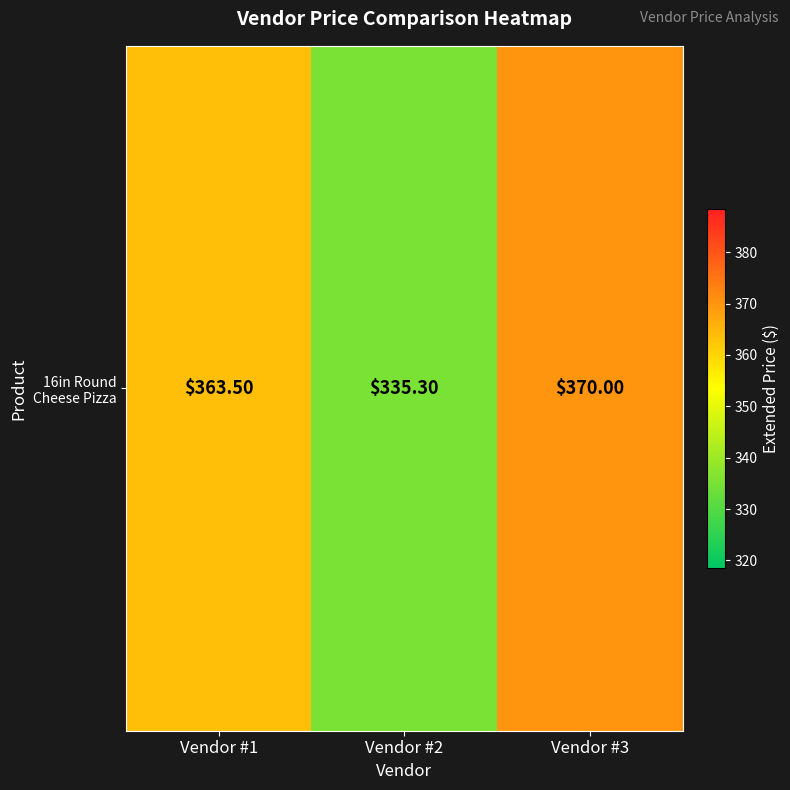

Rank the categories by value from highest to lowest.

Vendor #3, Vendor #1, Vendor #2